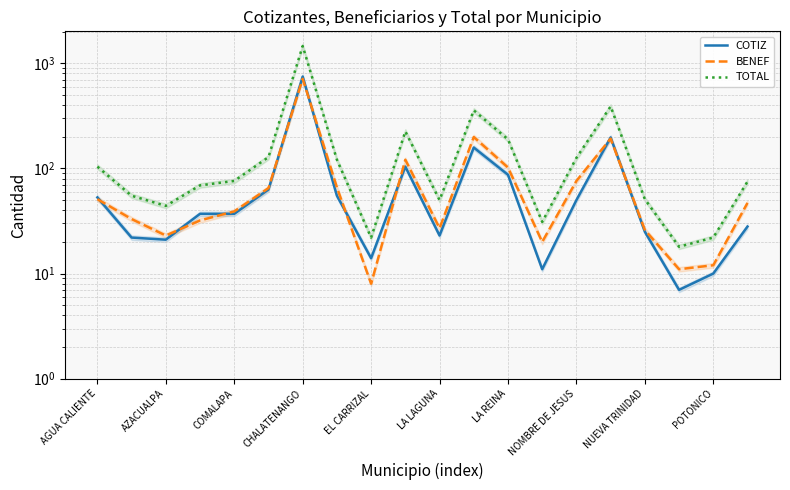

What is the average value of the TOTAL series?

181